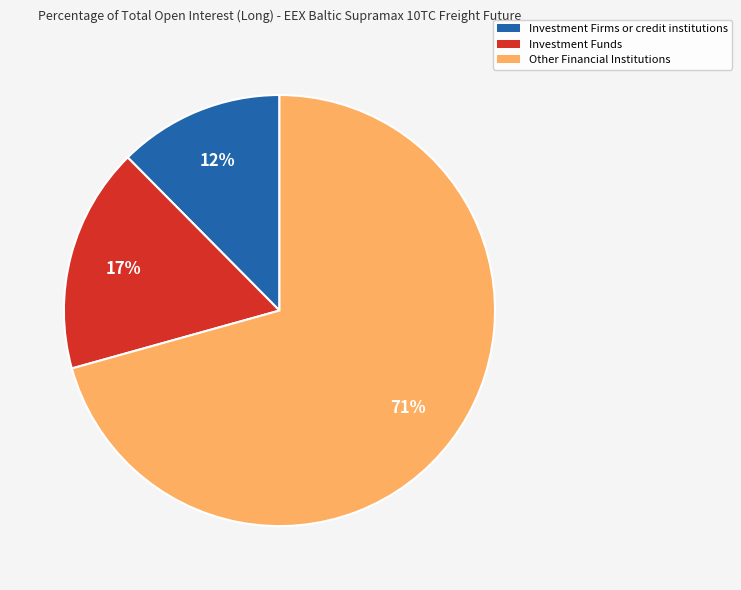

Rank the categories by value from lowest to highest.

Investment Firms or credit institutions, Investment Funds, Other Financial Institutions